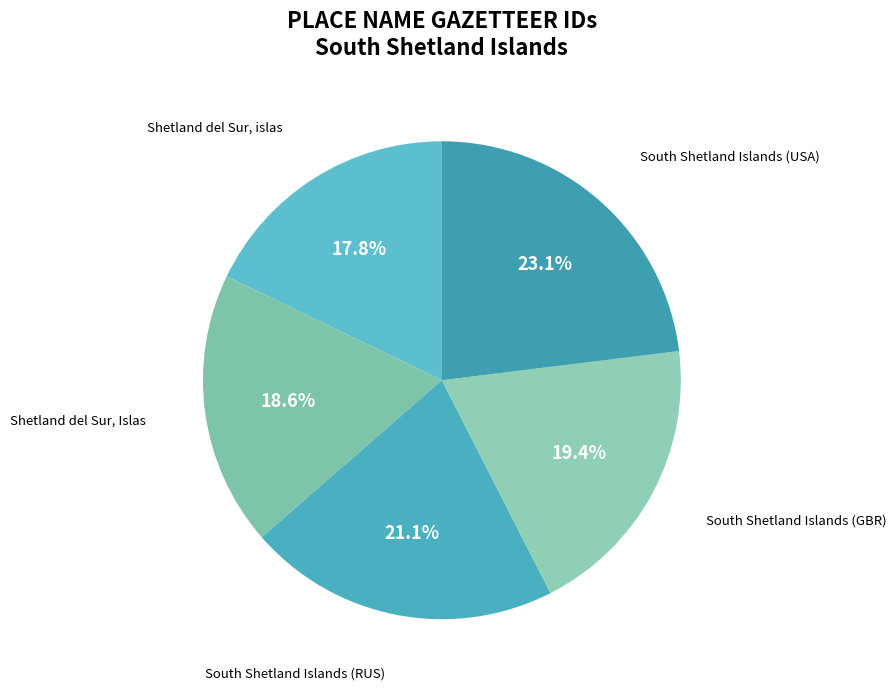

Is there any slice that represents more than half of the pie?

No